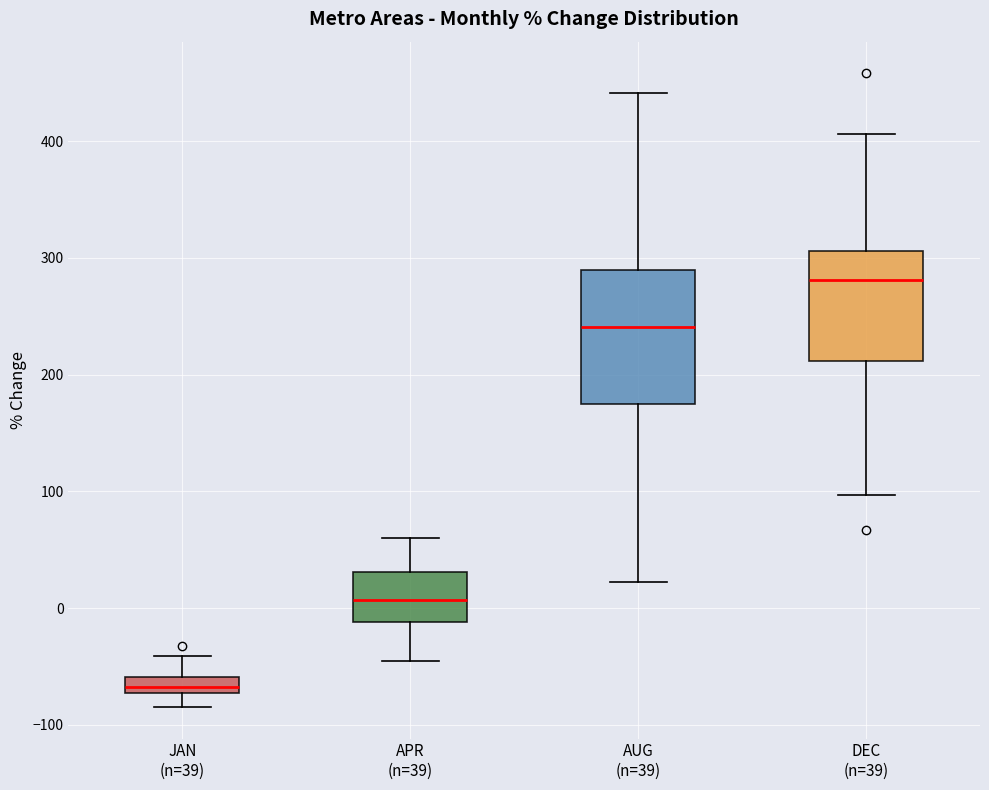

Which box's median line is the highest?

DEC (n=39)